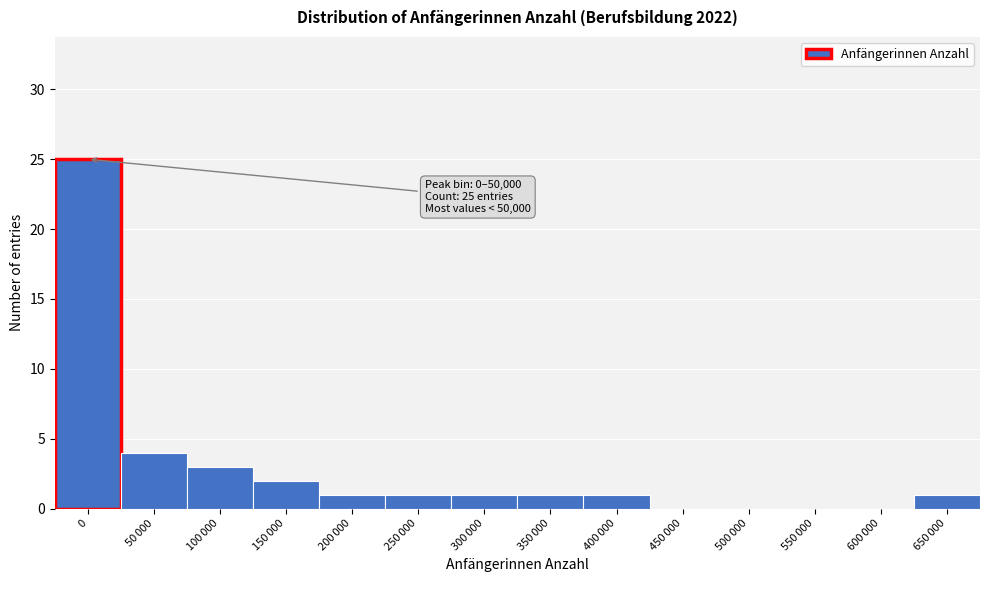

What is the sum of all values?

40